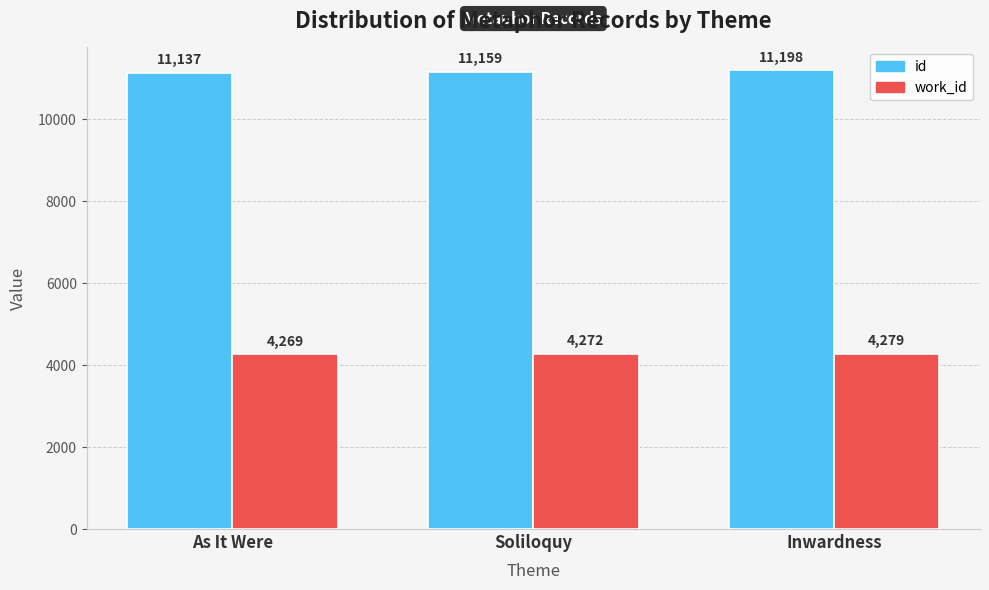

How many data points does each series have?

3